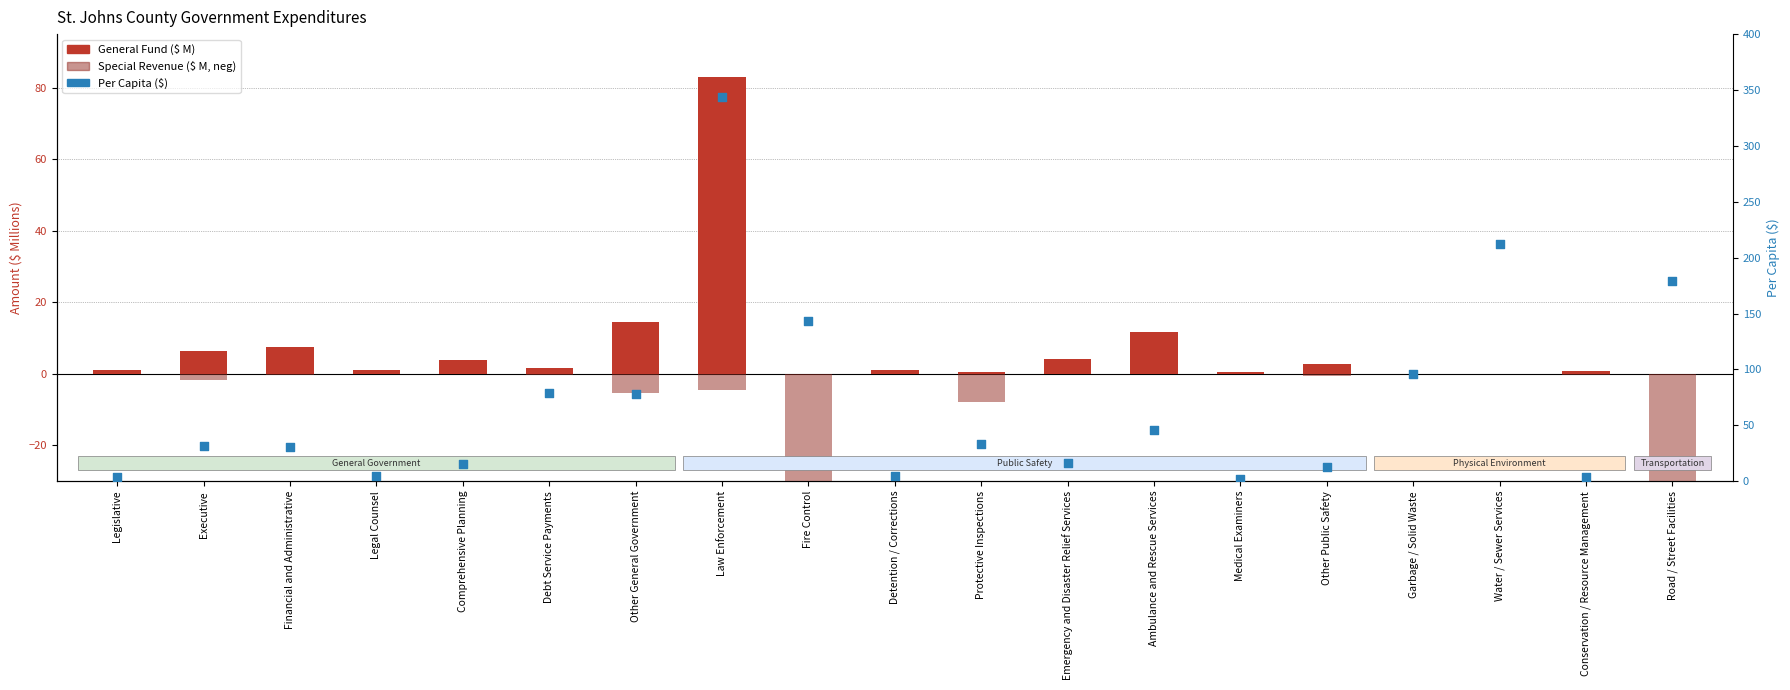

What is the total value across all series at Ambulance and Rescue Services?

57.8